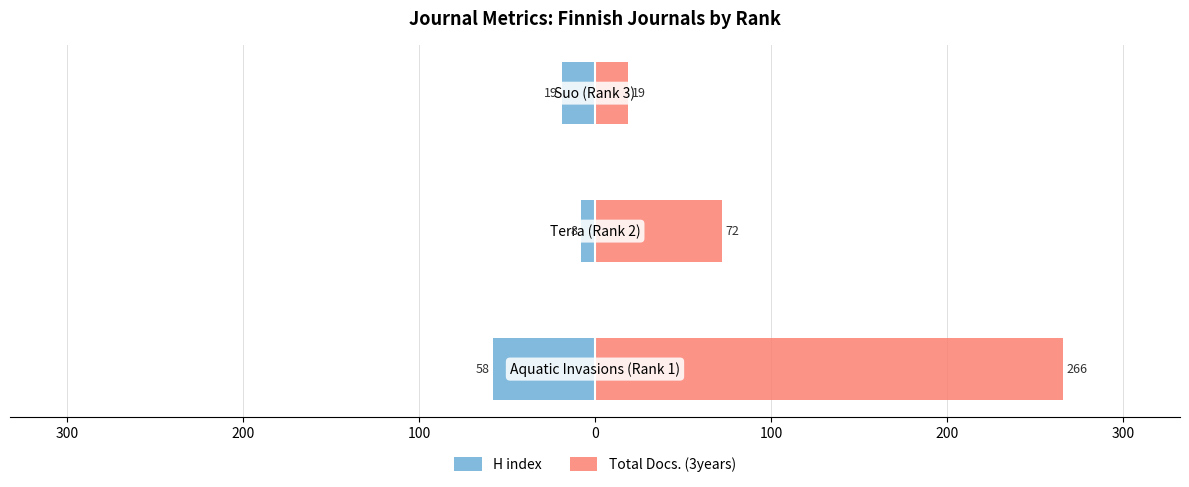

Reading left to right, extract all data points from this chart.

H index: -58	-8	-19
Total Docs. (3years): 266	72	19